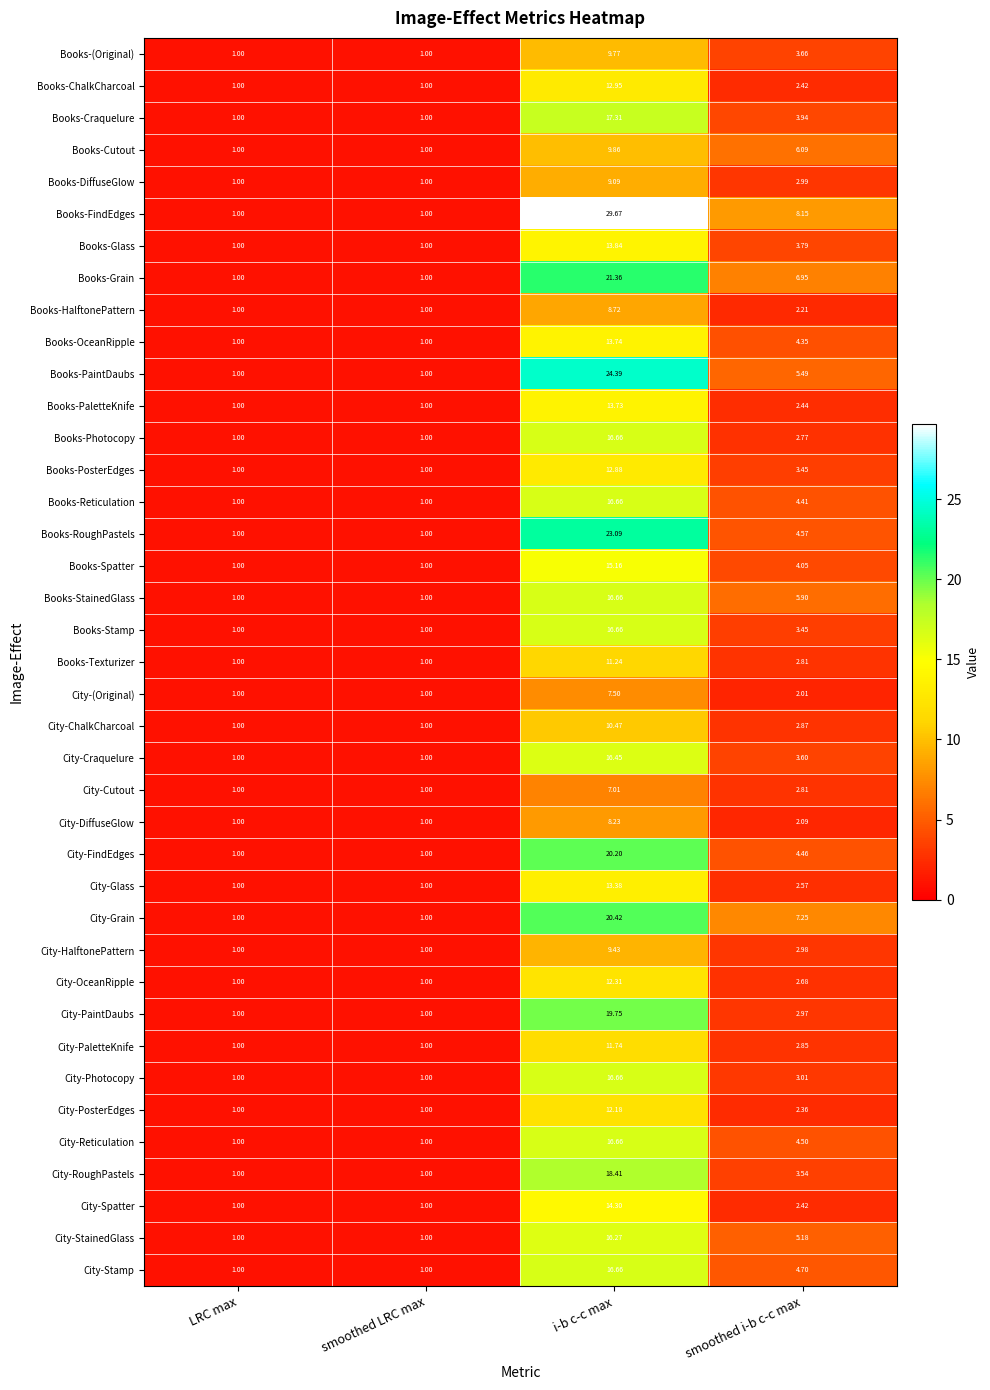

At which label is City-DiffuseGlow closest to 4?

smoothed i-b c-c max